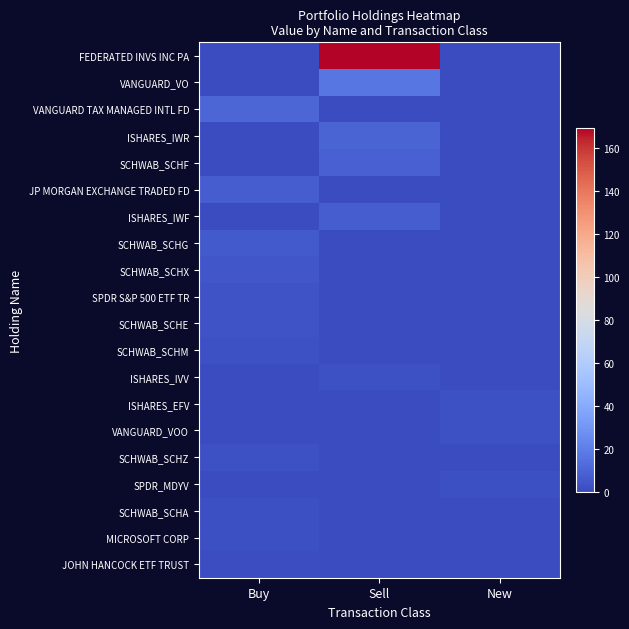

Reading left to right, what are all the values shown in this chart?

FEDERATED INVS INC PA: Buy=0.0	Sell=169.1	New=0.0
VANGUARD_VO: Buy=0.0	Sell=16.6	New=0.0
VANGUARD TAX MANAGED INTL FD: Buy=10.2	Sell=0.0	New=0.0
ISHARES_IWR: Buy=0.0	Sell=9.4	New=0.0
SCHWAB_SCHF: Buy=0.0	Sell=8.0	New=0.0
JP MORGAN EXCHANGE TRADED FD: Buy=6.9	Sell=0.0	New=0.0
ISHARES_IWF: Buy=0.0	Sell=6.6	New=0.0
SCHWAB_SCHG: Buy=5.3	Sell=0.0	New=0.0
SCHWAB_SCHX: Buy=4.6	Sell=0.0	New=0.0
SPDR S&P 500 ETF TR: Buy=3.1	Sell=0.0	New=0.0
SCHWAB_SCHE: Buy=2.8	Sell=0.0	New=0.0
SCHWAB_SCHM: Buy=2.6	Sell=0.0	New=0.0
ISHARES_IVV: Buy=0.0	Sell=2.5	New=0.0
ISHARES_EFV: Buy=0.0	Sell=0.0	New=2.4
VANGUARD_VOO: Buy=0.0	Sell=0.0	New=2.3
SCHWAB_SCHZ: Buy=2.1	Sell=0.0	New=0.0
SPDR_MDYV: Buy=0.0	Sell=0.0	New=1.9
SCHWAB_SCHA: Buy=1.8	Sell=0.0	New=0.0
MICROSOFT CORP: Buy=1.8	Sell=0.0	New=0.0
JOHN HANCOCK ETF TRUST: Buy=1.2	Sell=0.0	New=0.0